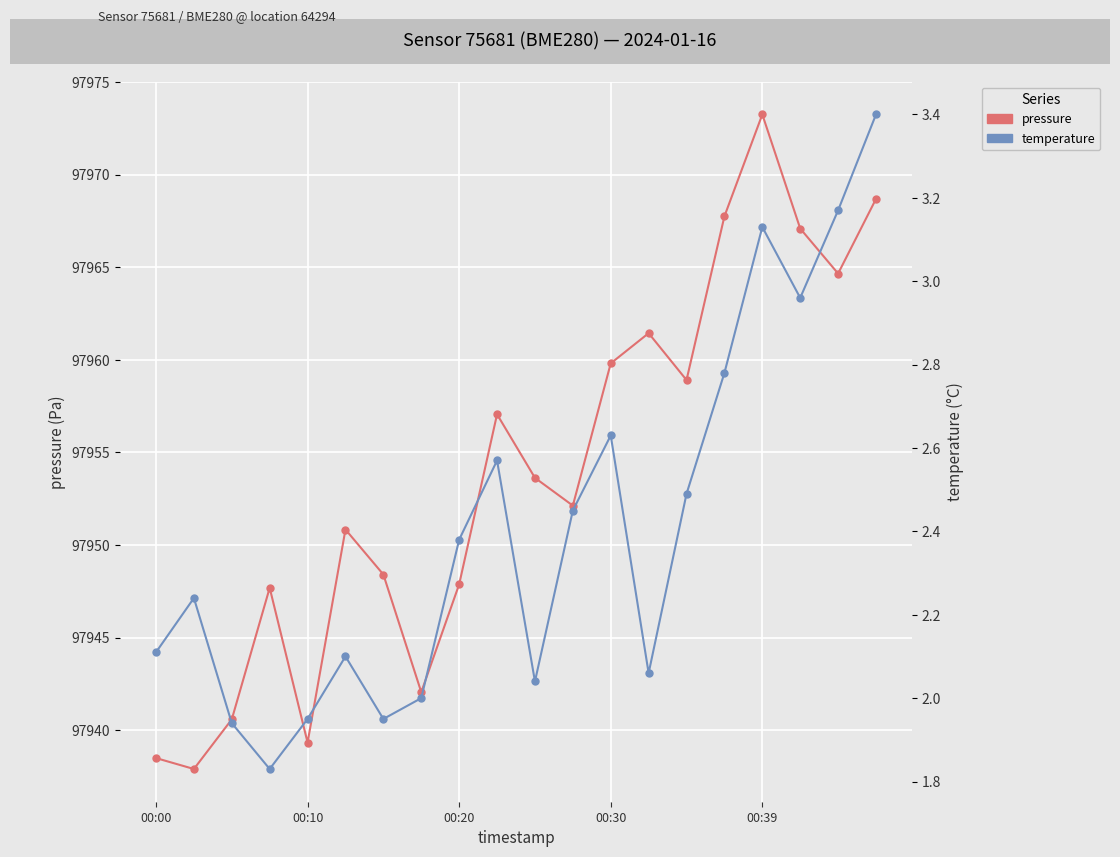

Reading right to left, extract all data points from this chart.

pressure: 97968.7	97964.7	97967.1	97973.2	97967.8	97958.9	97961.4	97959.8	97952.1	97953.6	97957.1	97947.9	97942.1	97948.4	97950.8	97939.3	97947.7	97940.6	97937.9	97938.5
temperature: 3.4	3.2	3.0	3.1	2.8	2.5	2.1	2.6	2.5	2.0	2.6	2.4	2.0	1.9	2.1	1.9	1.8	1.9	2.2	2.1